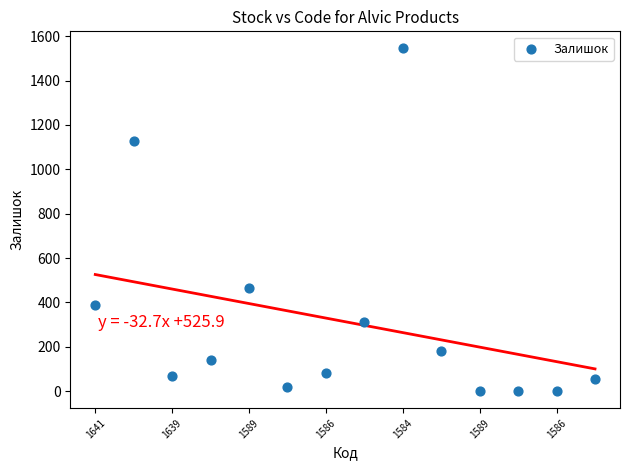

What Y value in the scatter plot is closest to 773?

465